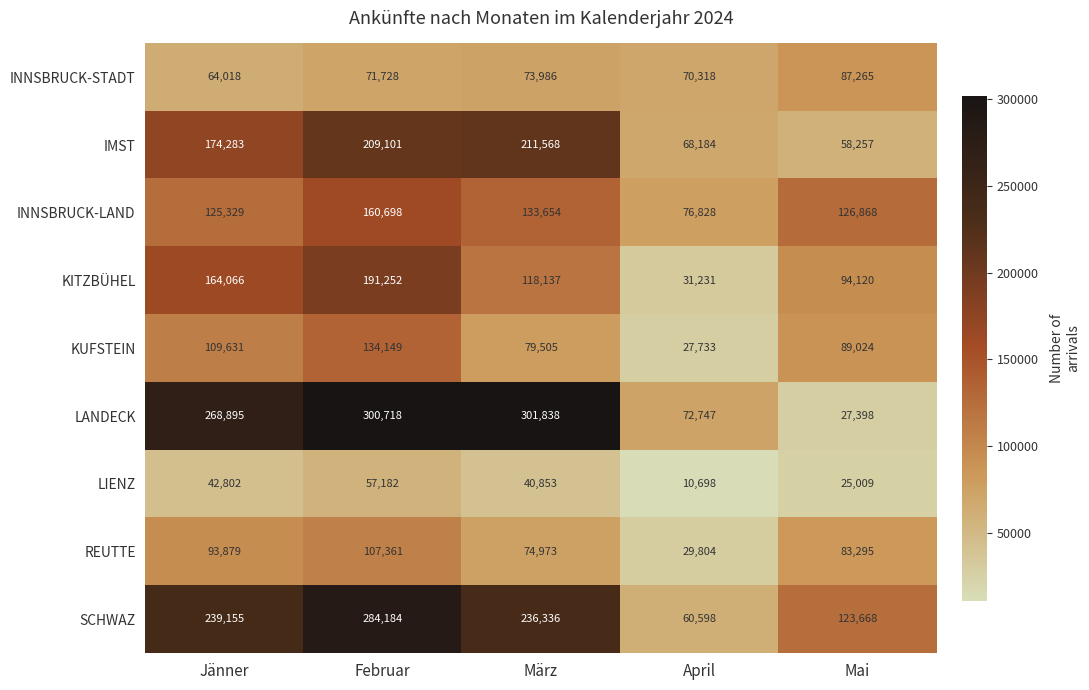

At how many categories does at least one series exceed 158246?

3